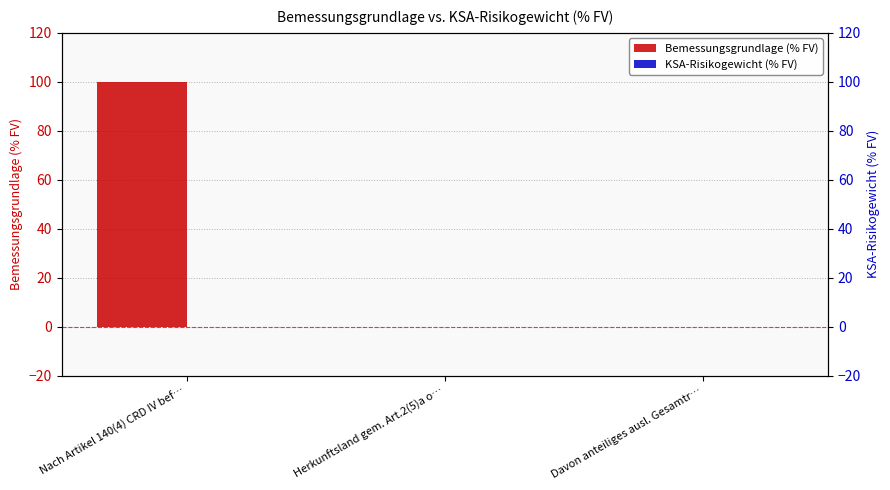

List the series in order of their overall mean, highest first.

Bemessungsgrundlage (% FV), KSA-Risikogewicht (% FV)